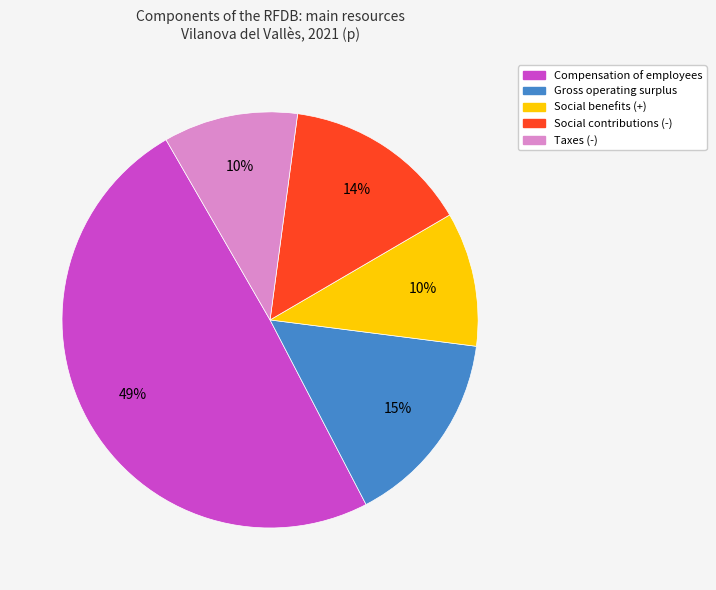

Do Gross operating surplus and Compensation of employees together represent more than half of the pie?

Yes